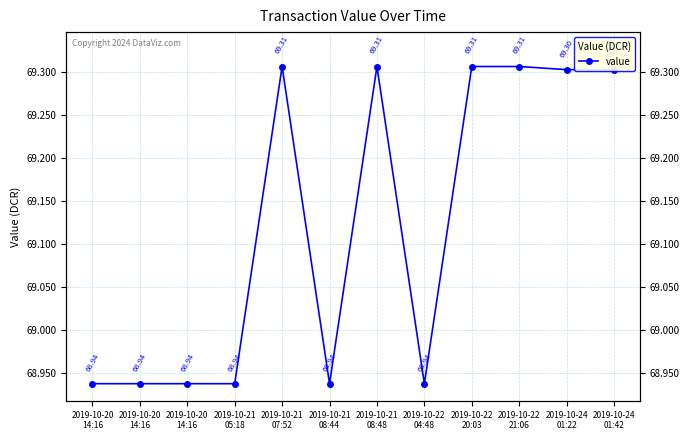

Is it true that the value at 2019-10-24
01:42 is 30.2?

False